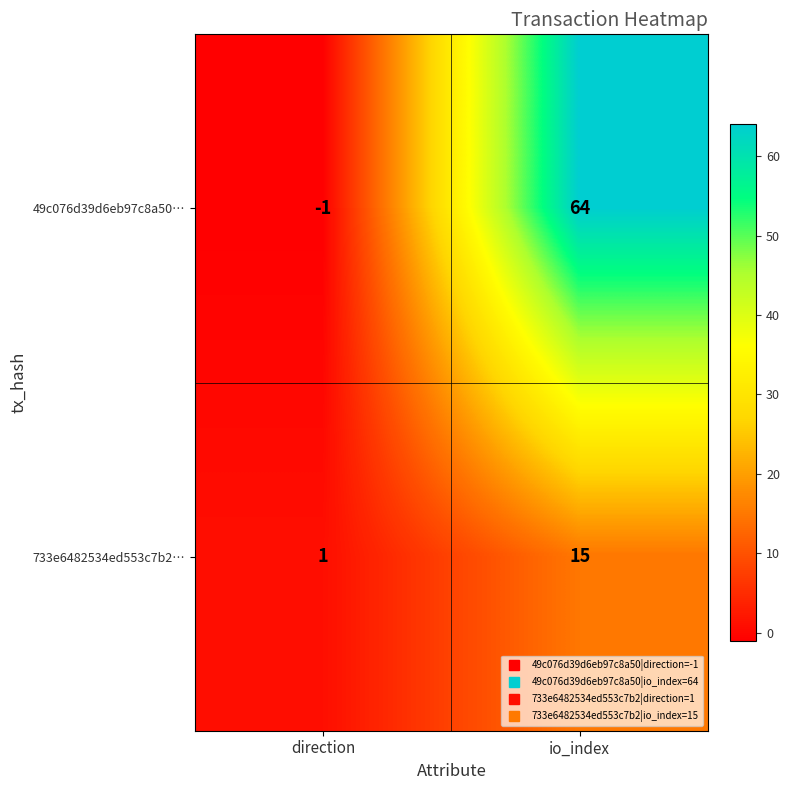

At how many categories does at least one series exceed 8?

1